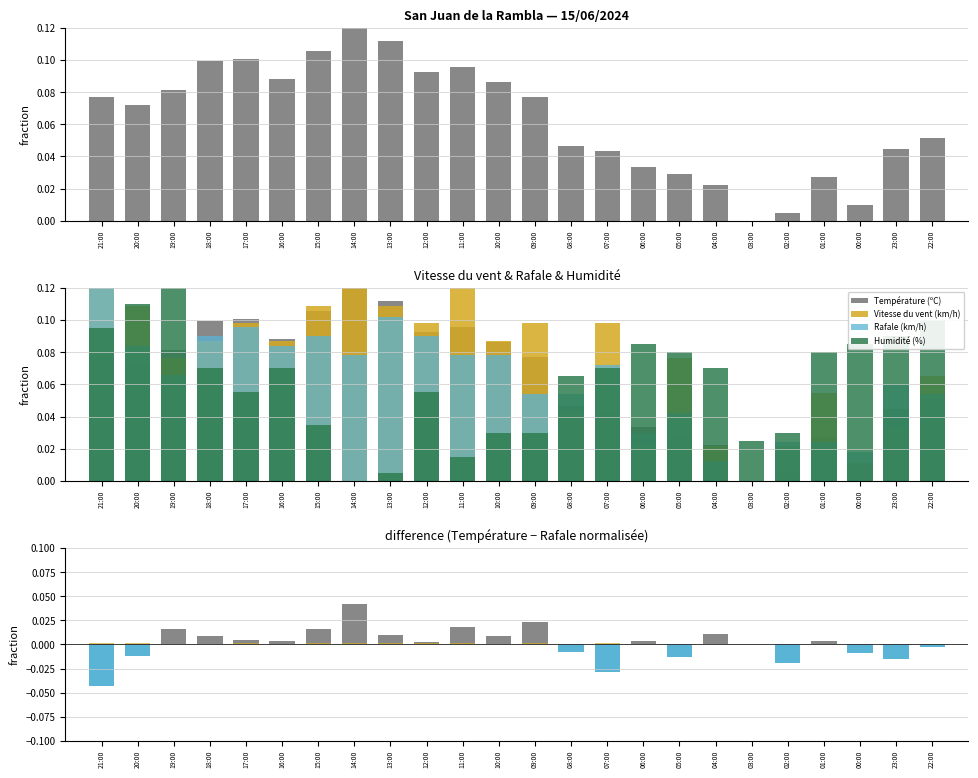

What are all the series names shown in the legend?

Température (ºC), Vitesse du vent (km/h), Rafale (km/h), Humidité (%)